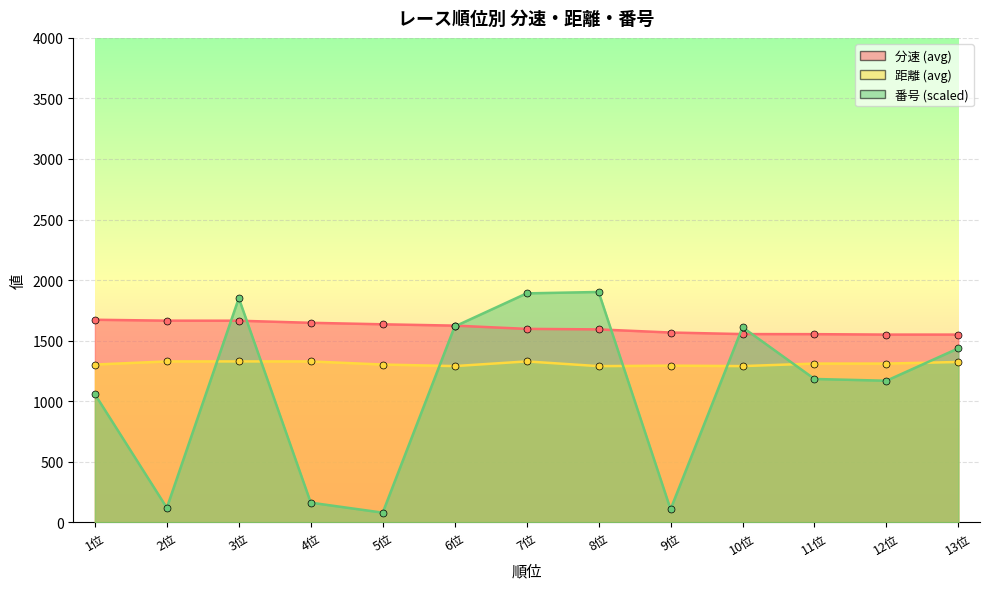

Which category has the highest value across all series?

8位